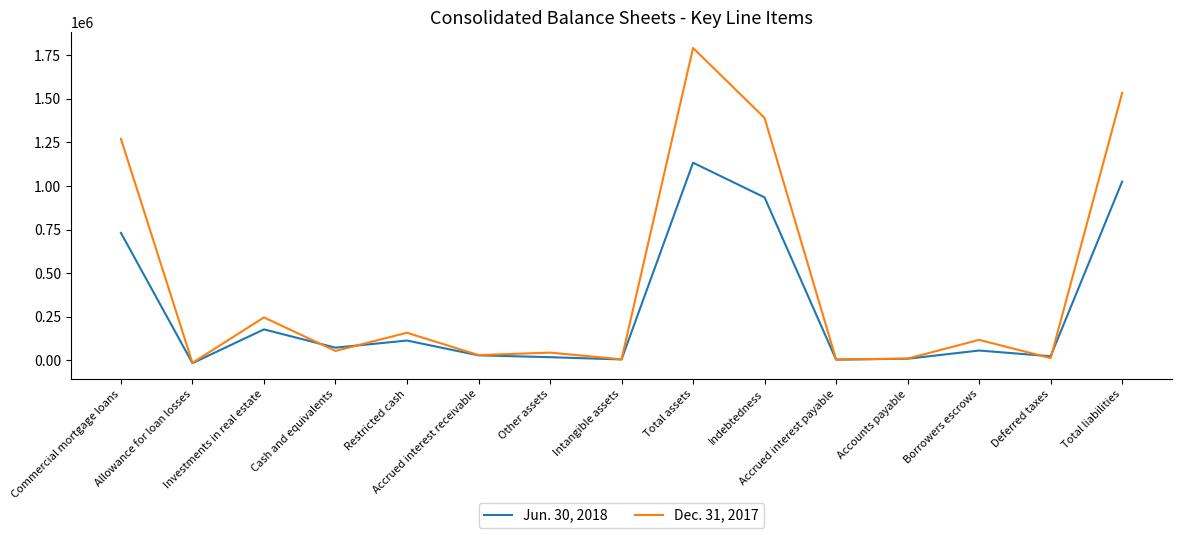

Which series has the largest total across all categories?

Dec. 31, 2017